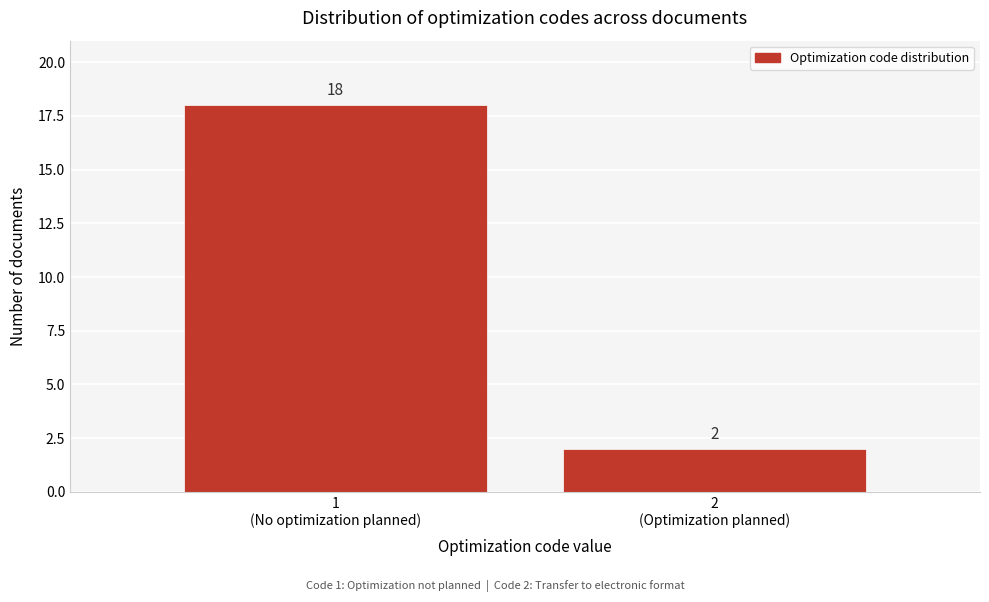

Reading right to left, list all the values displayed in this chart.

2	18